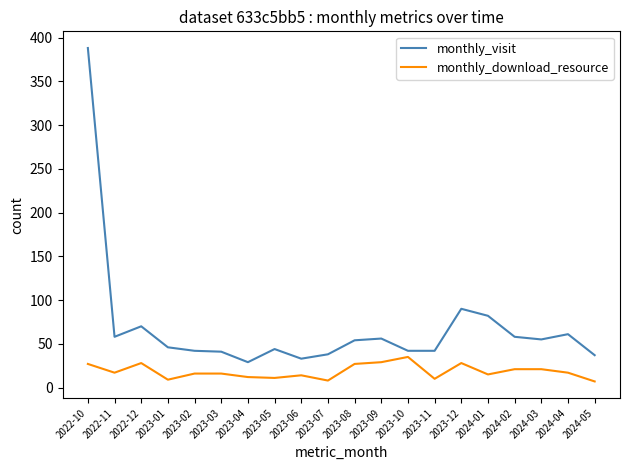

What position from the left is 2023-12?

15